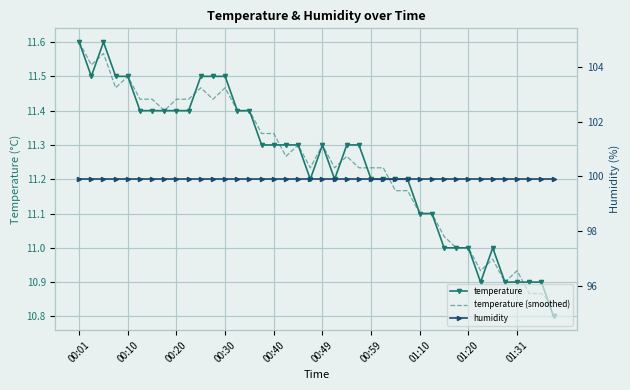

What is the label of the 10th point from the left?

01:31